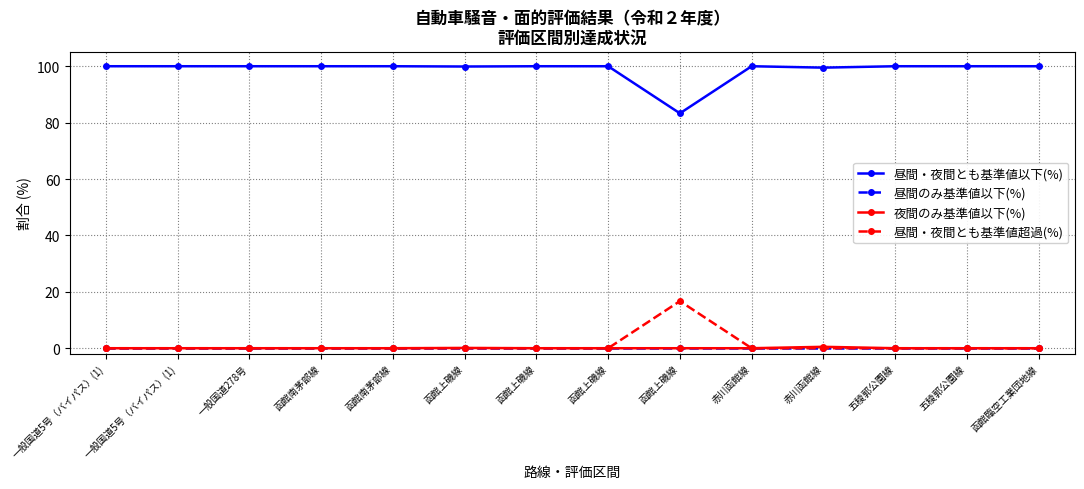

What are all the series names shown in the legend?

昼間・夜間とも基準値以下(%), 昼間のみ基準値以下(%), 夜間のみ基準値以下(%), 昼間・夜間とも基準値超過(%)